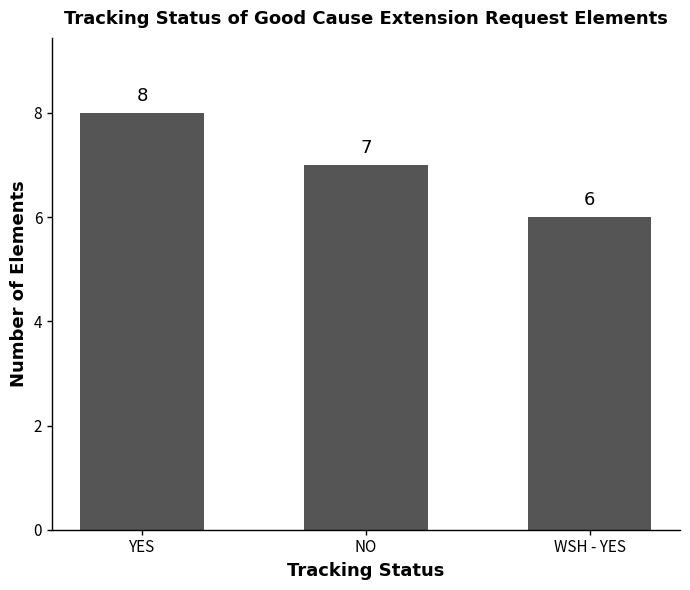

List the labels in order of value, largest first.

YES, NO, WSH - YES